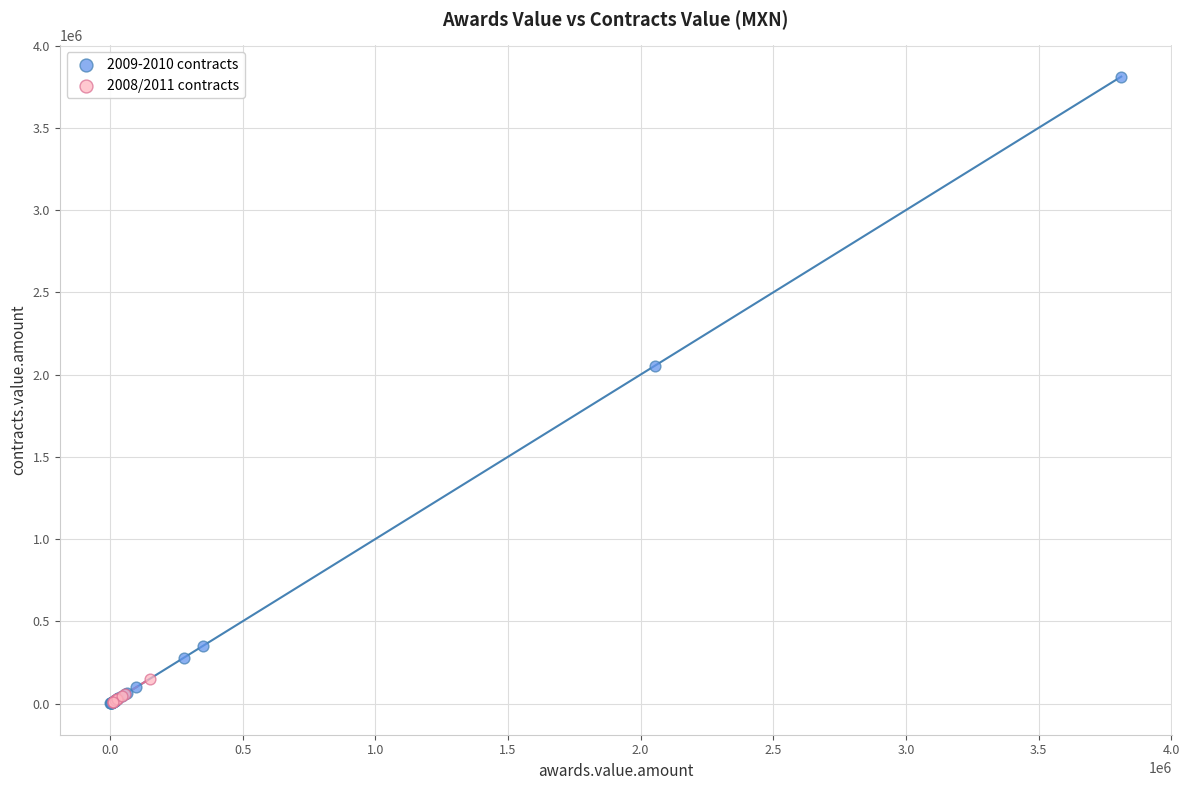

Which series reaches the maximum Y coordinate?

2009-2010 contracts